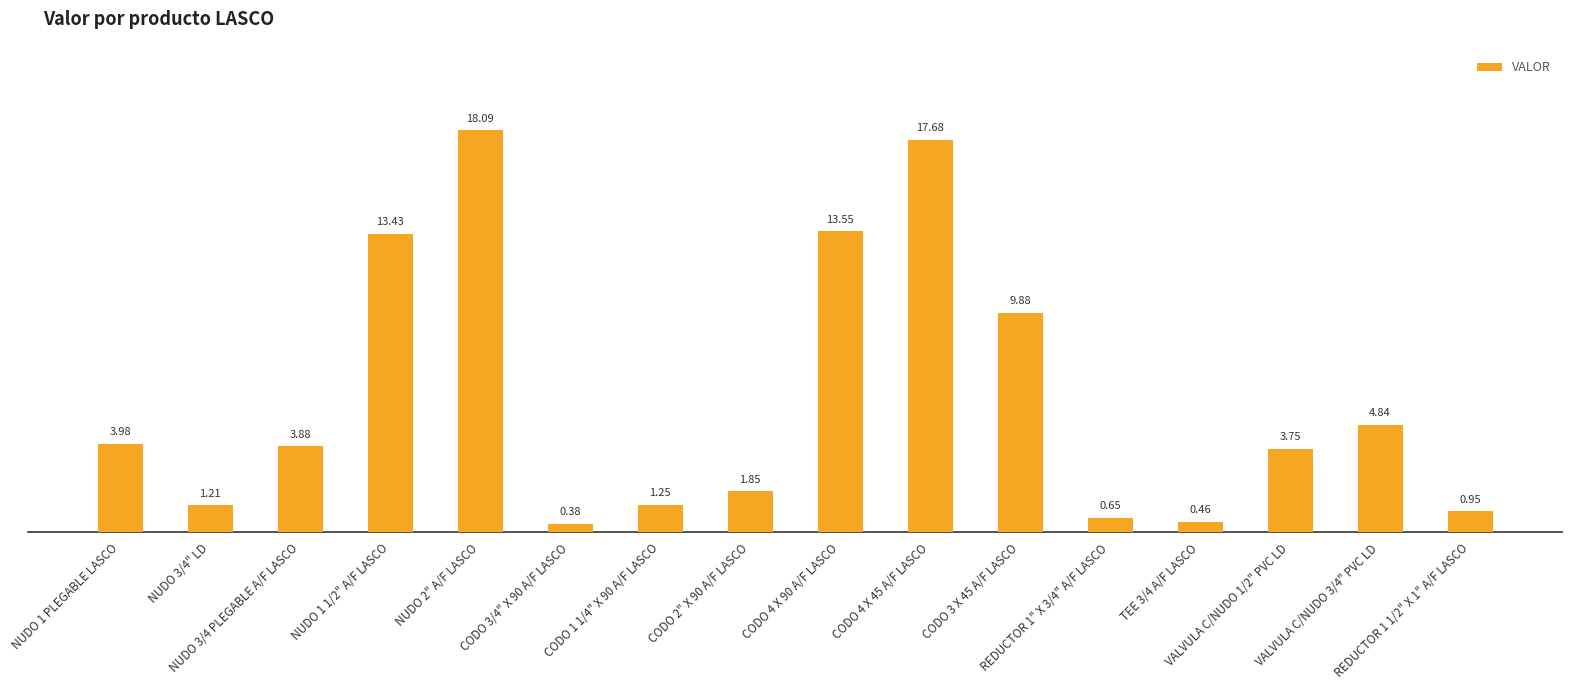

Rank the categories by value from highest to lowest.

NUDO 2" A/F LASCO, CODO 4 X 45 A/F LASCO, CODO 4 X 90 A/F LASCO, NUDO 1 1/2" A/F LASCO, CODO 3 X 45 A/F LASCO, VALVULA C/NUDO 3/4" PVC LD, NUDO 1 PLEGABLE LASCO, NUDO 3/4 PLEGABLE A/F LASCO, VALVULA C/NUDO 1/2" PVC LD, CODO 2" X 90 A/F LASCO, CODO 1 1/4" X 90 A/F LASCO, NUDO 3/4" LD, REDUCTOR 1 1/2" X 1" A/F LASCO, REDUCTOR 1" X 3/4" A/F LASCO, TEE 3/4 A/F LASCO, CODO 3/4" X 90 A/F LASCO